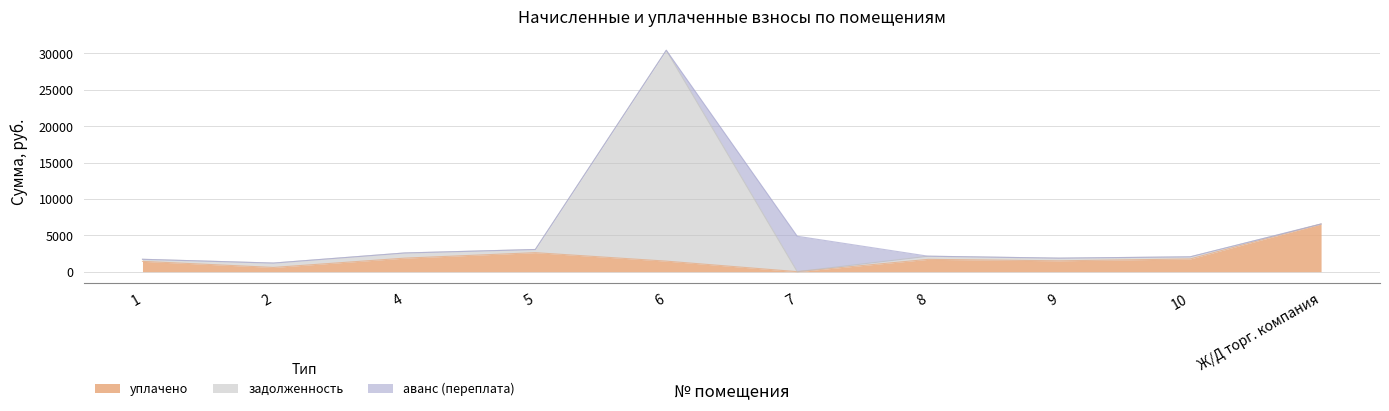

What is the total value across all series at 5?

5656.7